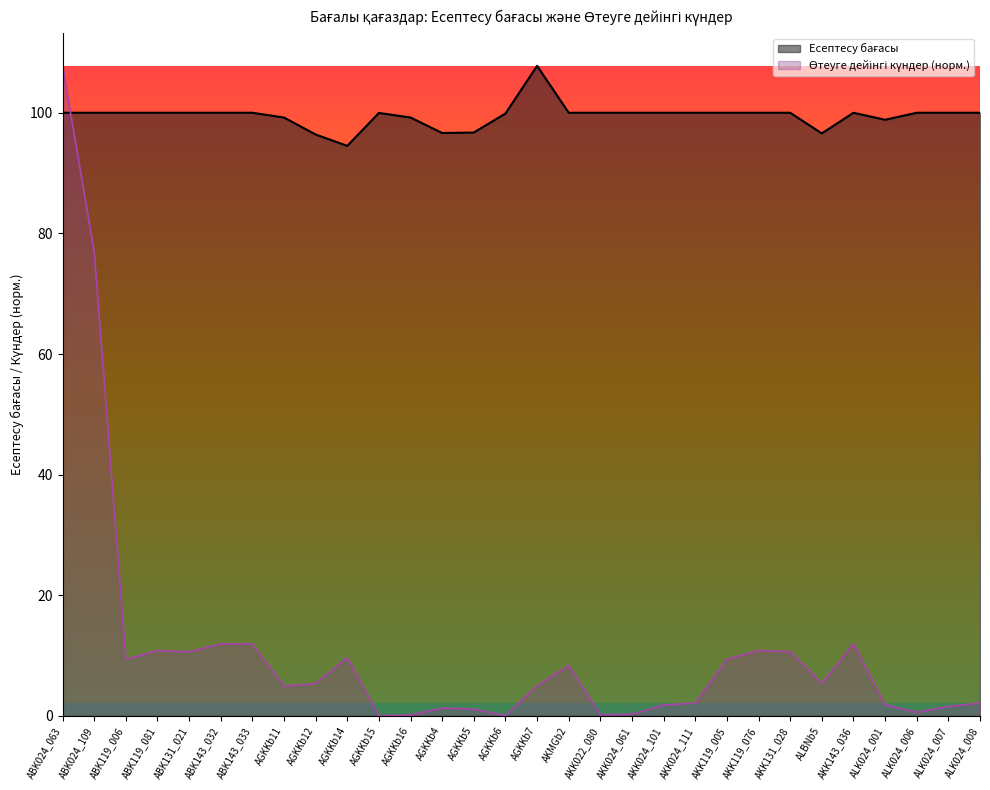

After their last crossing, which series has the higher values: Өтеуге дейінгі күндер or Есептесу бағасы?

Есептесу бағасы